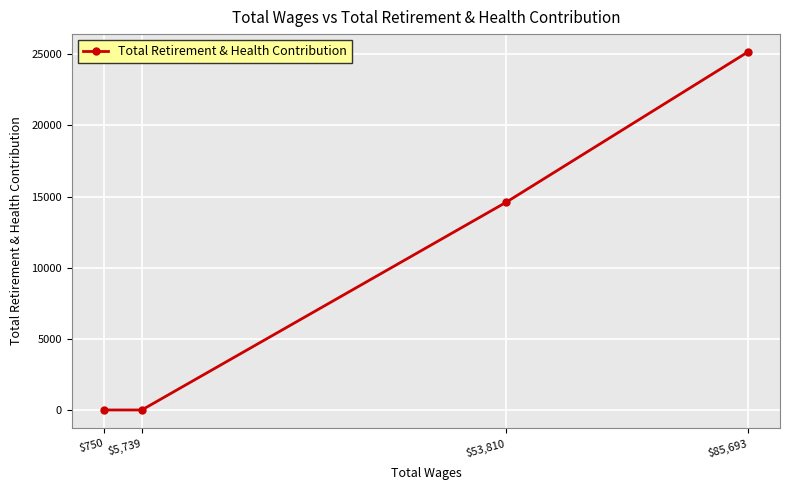

How many data points does each series have?

4